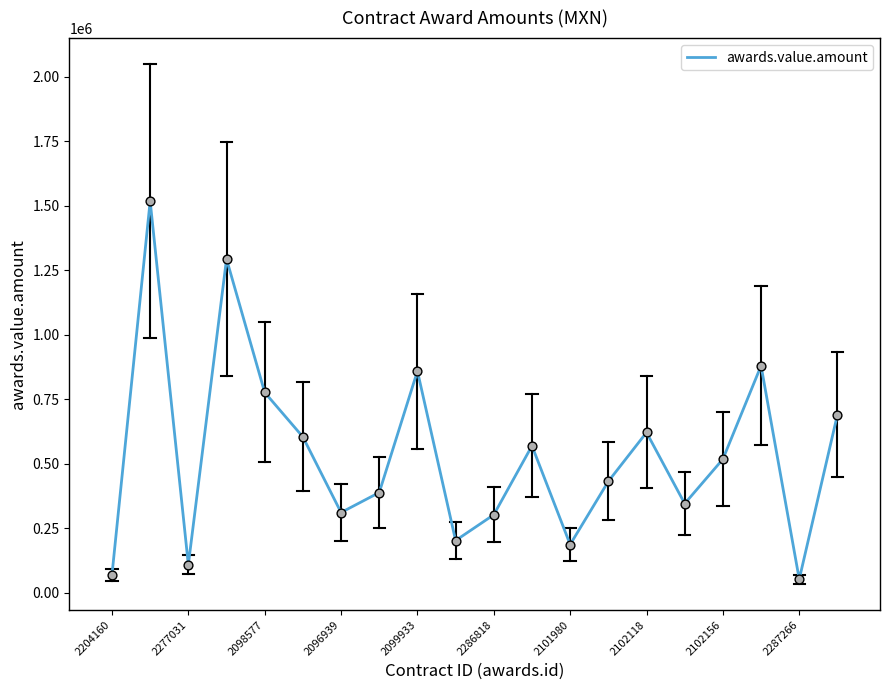

What is the greatest value displayed?

1517551.3